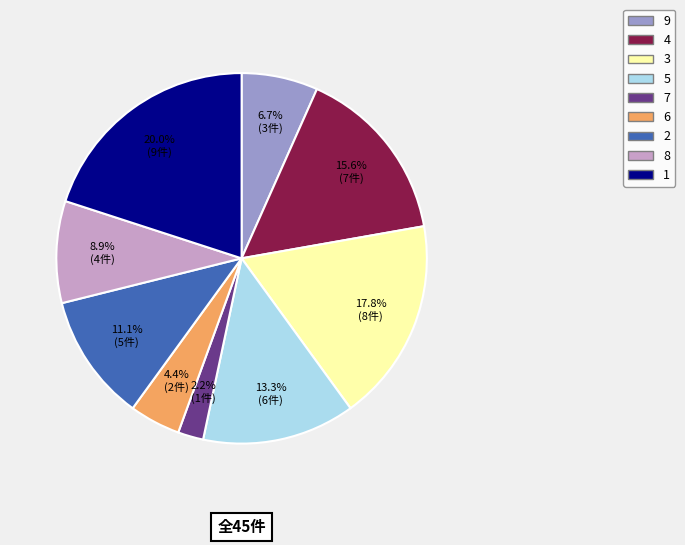

To the nearest percent, what is the combined percentage of 5 and 3?

31%